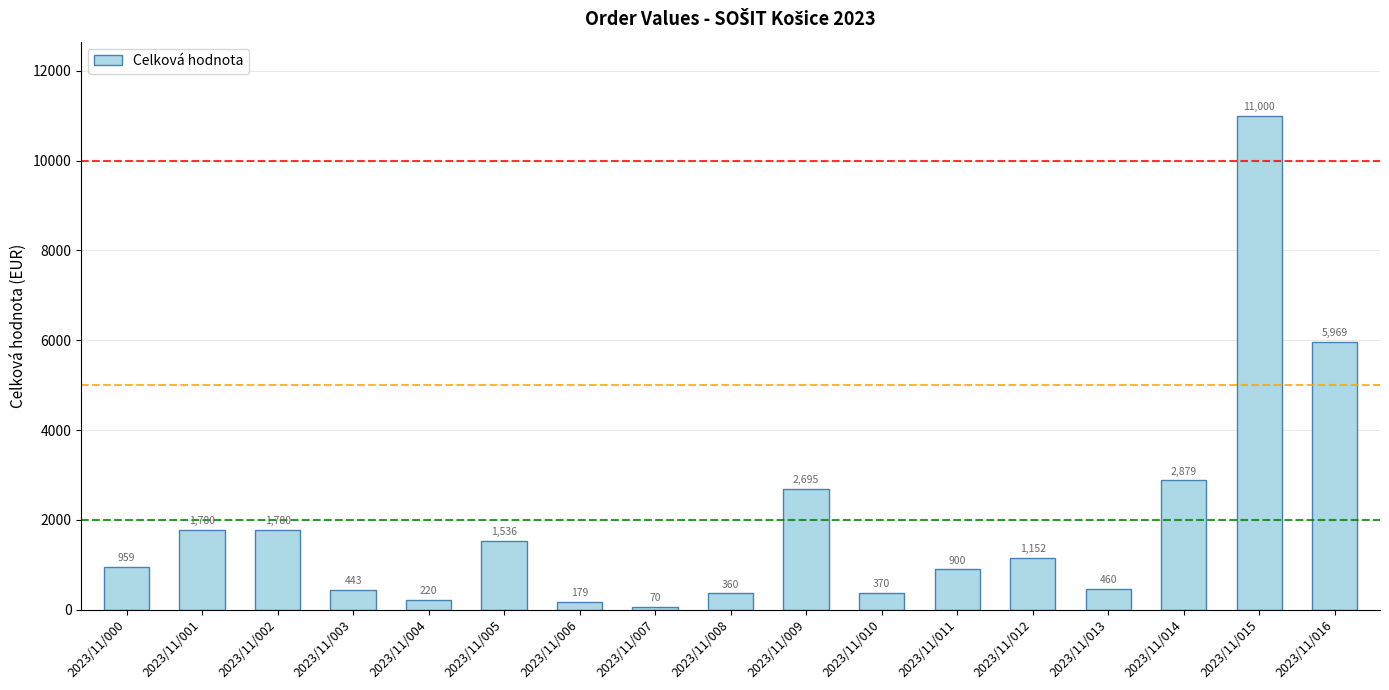

Which label corresponds to the smallest value in the chart?

2023/11/007